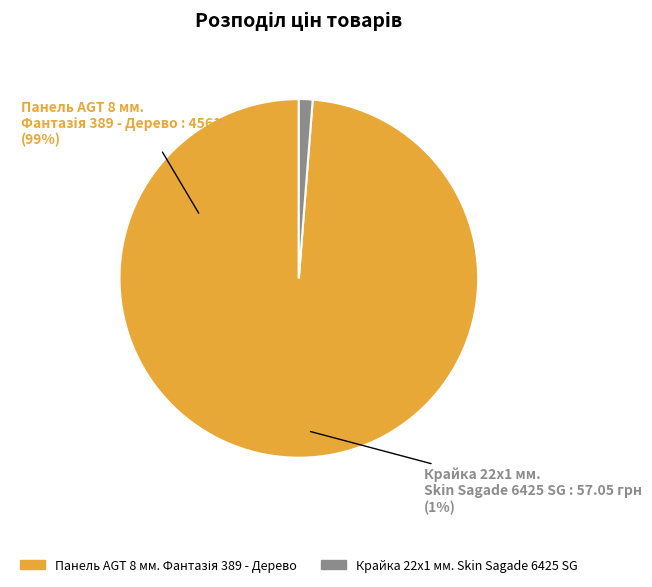

Does Панель AGT 8 мм. Фантазія 389 - Дерево represent more than half of the total?

Yes